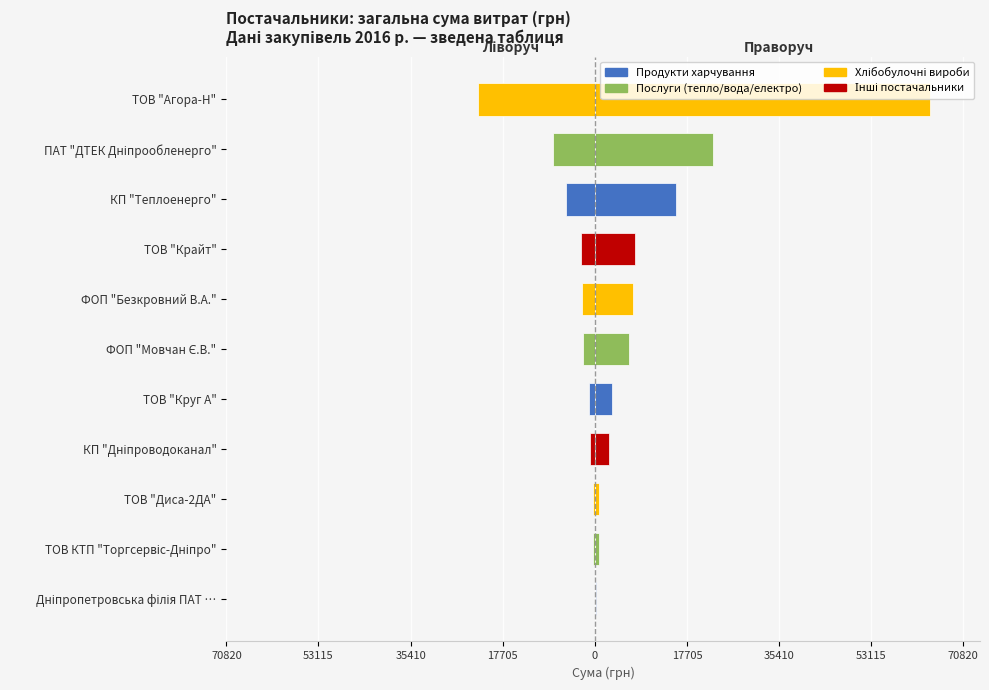

What is the value of the Сума (грн) bar at the 3rd from the left?

720.0